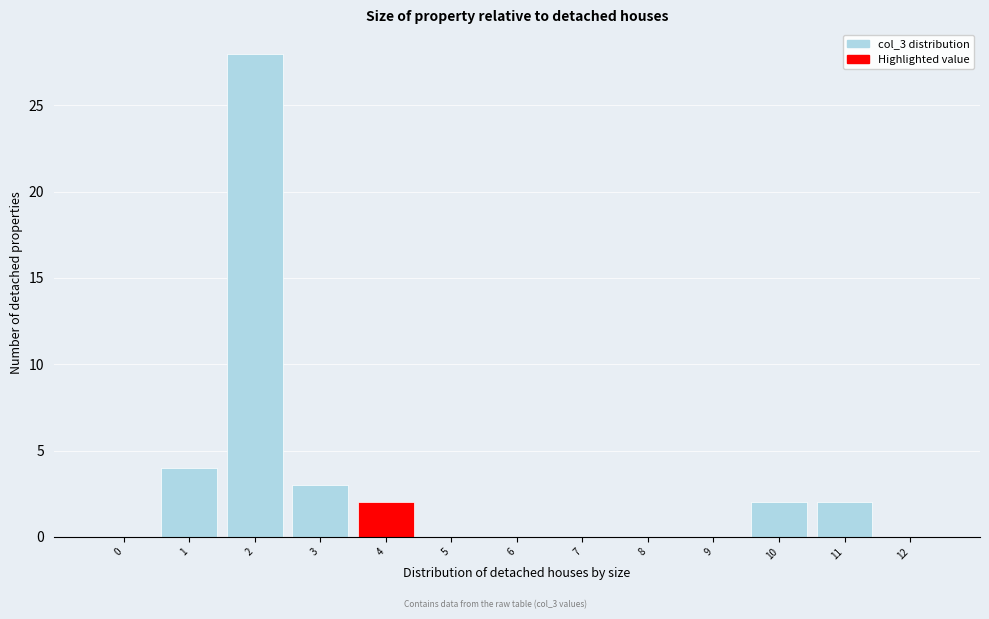

Reading left to right, list all the values displayed in this chart.

0=0	1=4	2=28	3=3	4=2	5=0	6=0	7=0	8=0	9=0	10=2	11=2	12=0